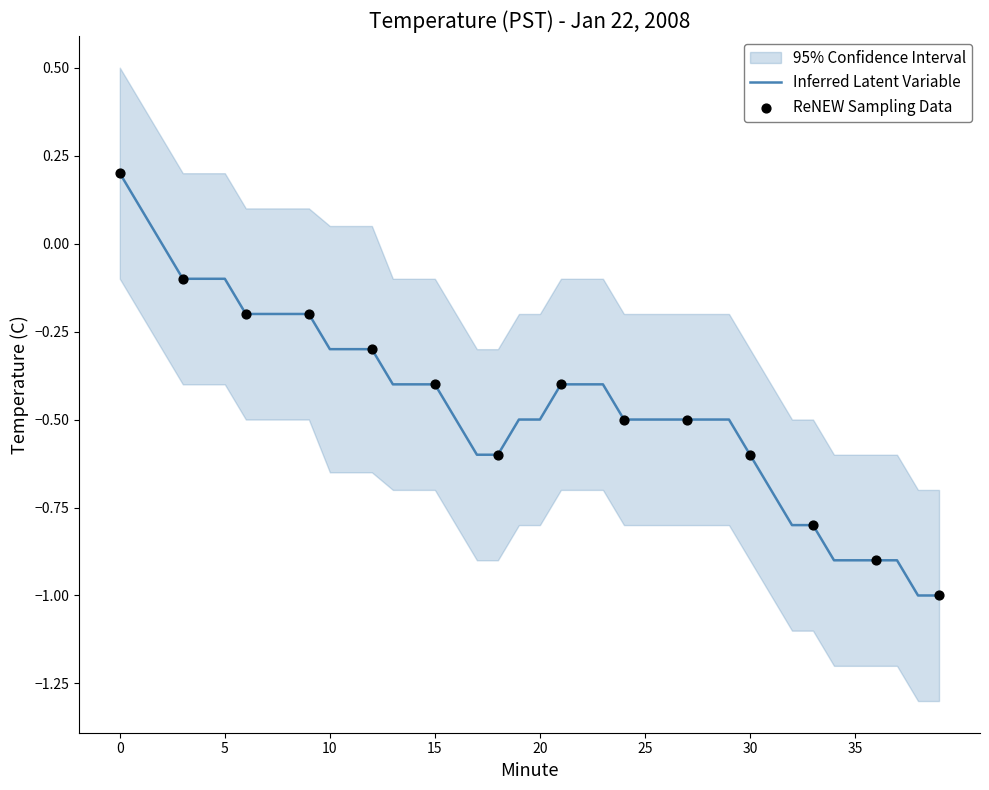

What is the change in value from 4 to 33?

-0.7